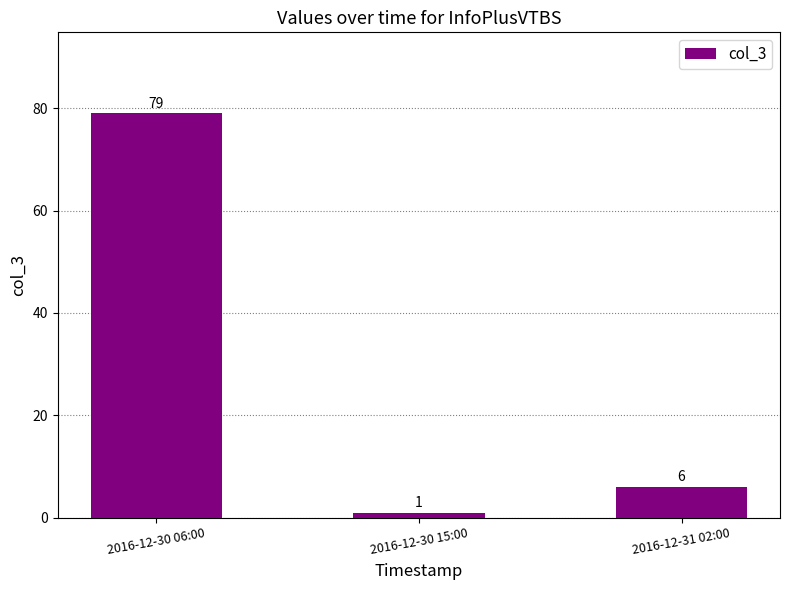

Which has a higher value, 2016-12-30 06:00 or 2016-12-30 15:00?

2016-12-30 06:00